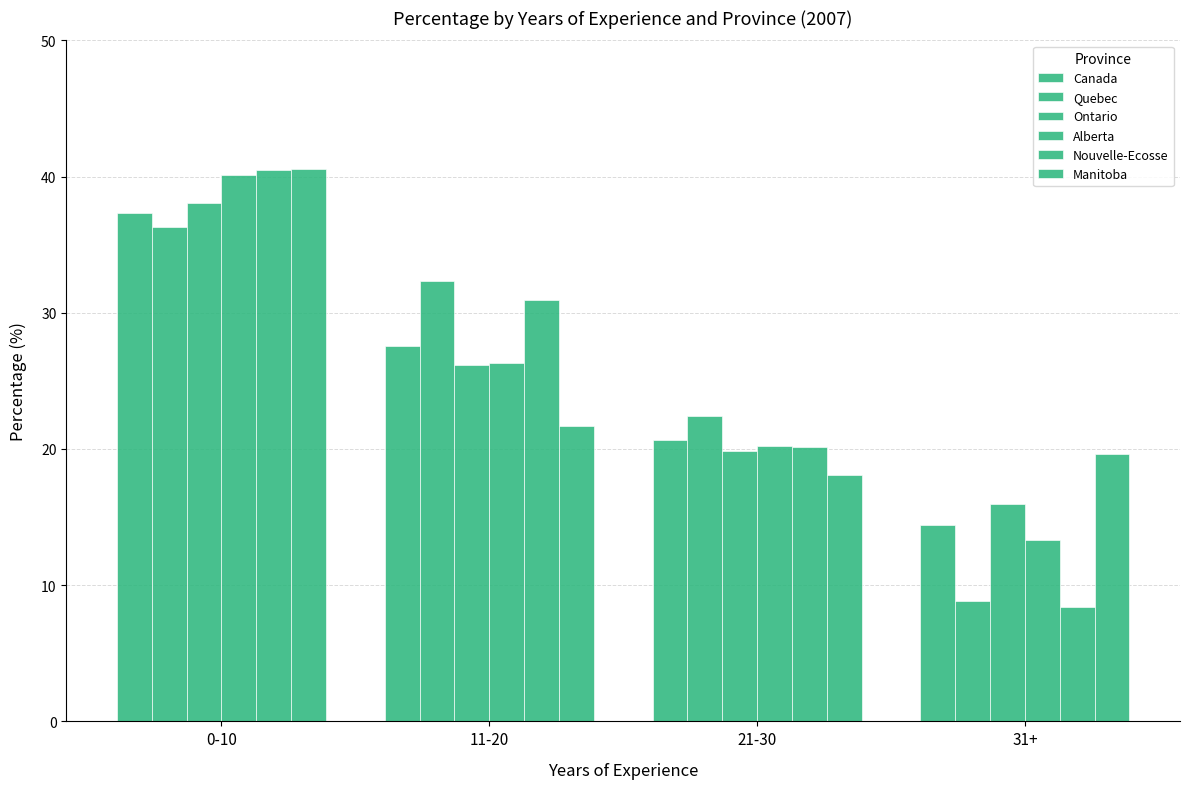

Rank the series by their maximum value, from highest to lowest.

Manitoba, Nouvelle-Ecosse, Alberta, Ontario, Canada, Quebec